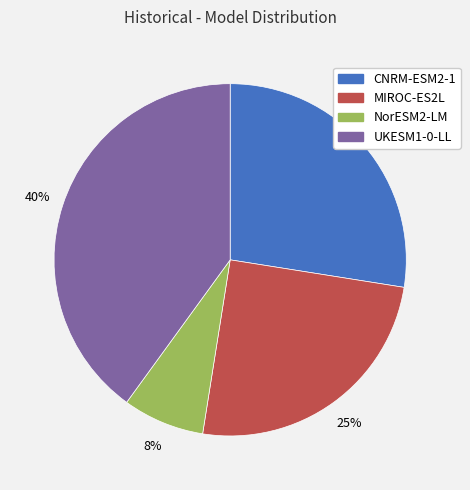

True or false: CNRM-ESM2-1 accounts for 34% of the total.

False